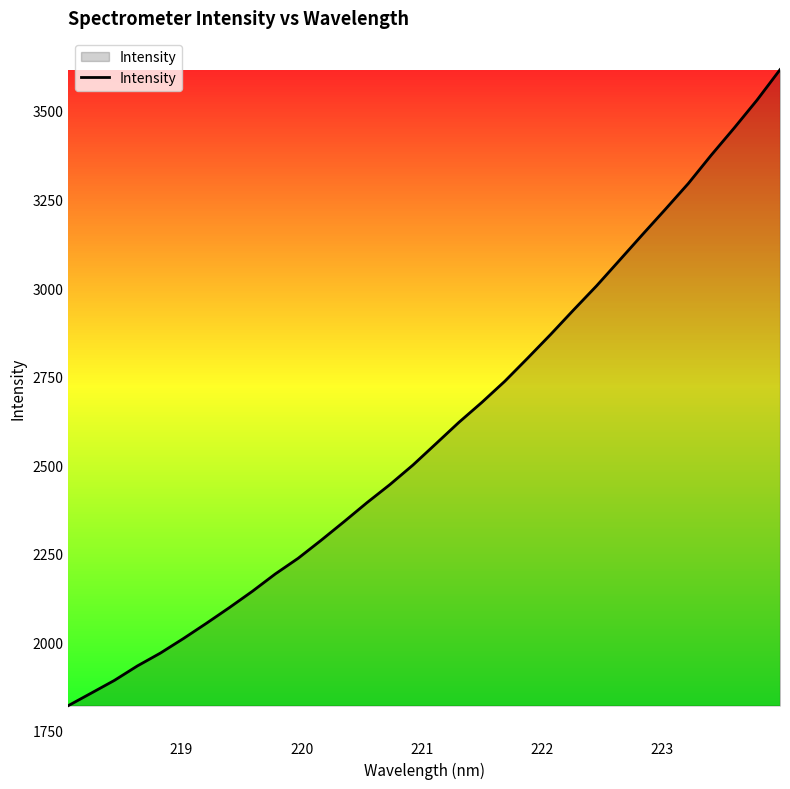

What is the greatest value displayed?

3616.5